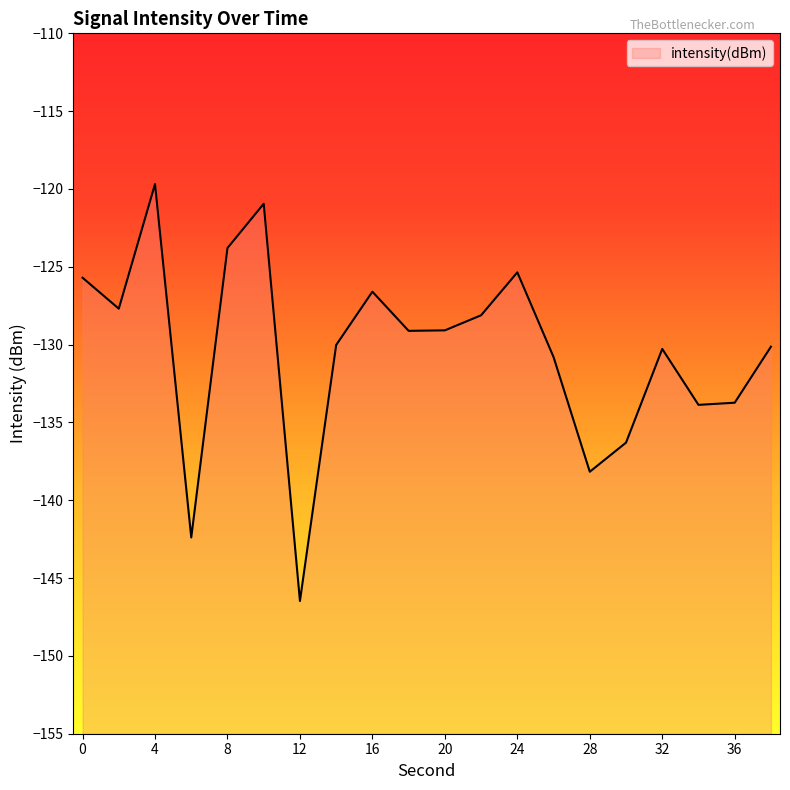

Rank the categories by value from lowest to highest.

12, 6, 28, 30, 34, 36, 26, 32, 38, 14, 18, 20, 22, 2, 16, 0, 24, 8, 10, 4